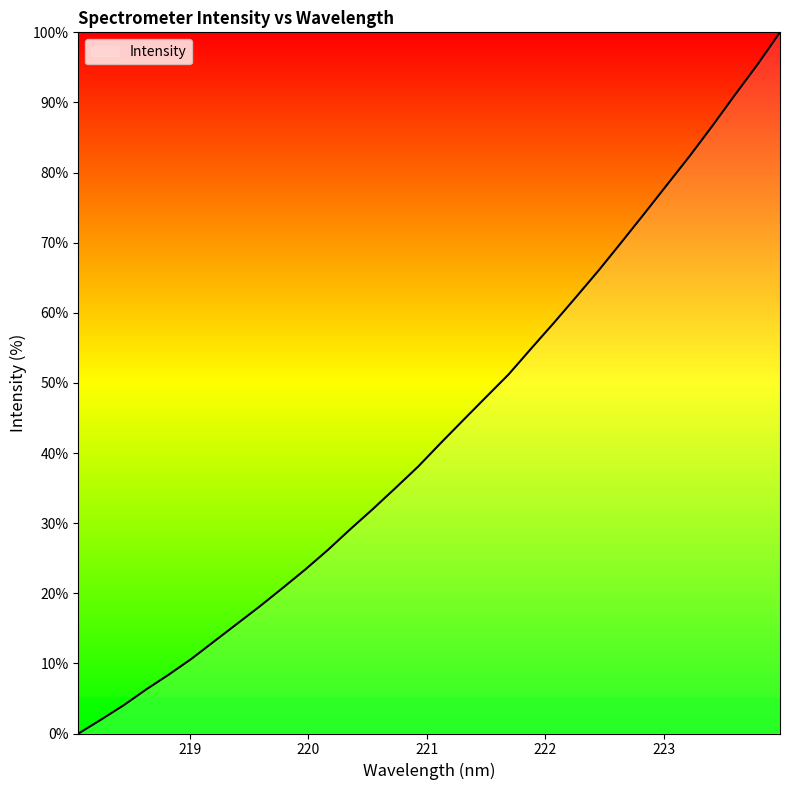

What is the maximum value shown in the chart?

100.0